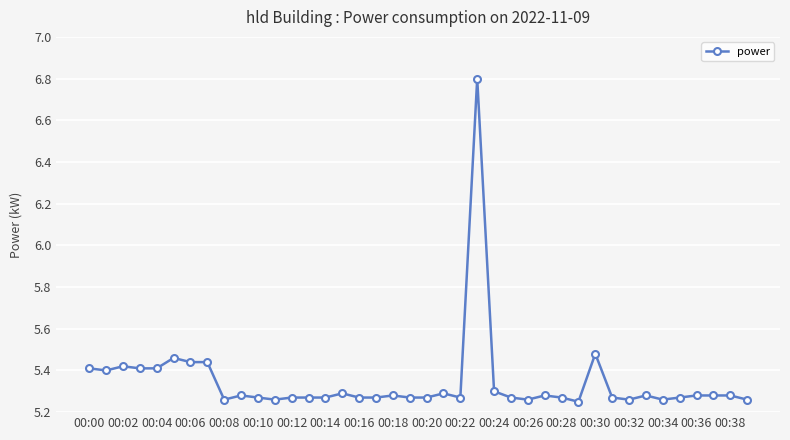

How many values are between 5 and 6?

39